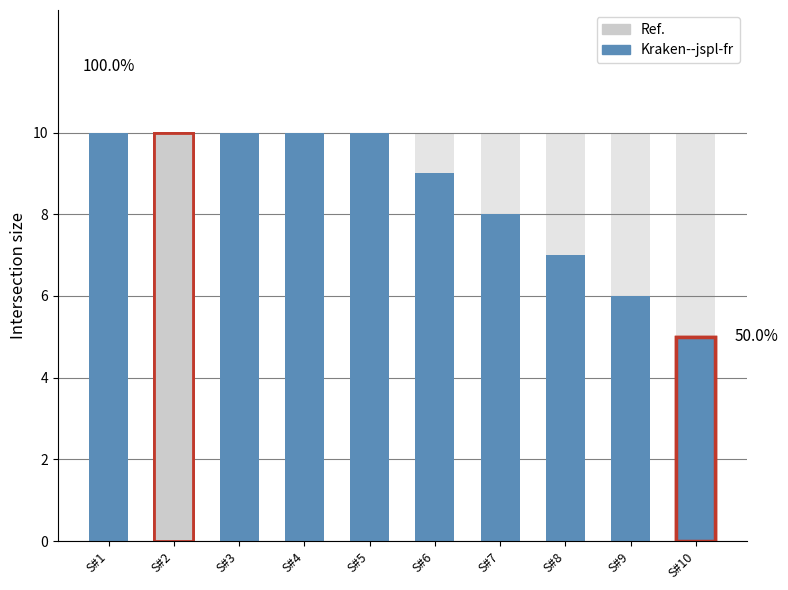

What is the value of the Ref. bar at the 1st from the left?

10